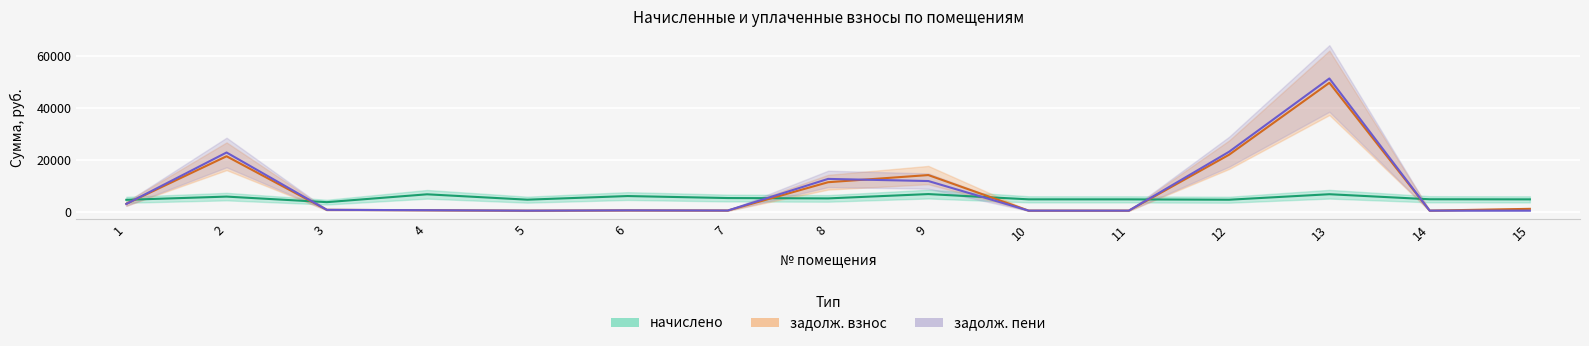

What is the value of the задолж. взнос point at the 6th from the left?

501.7